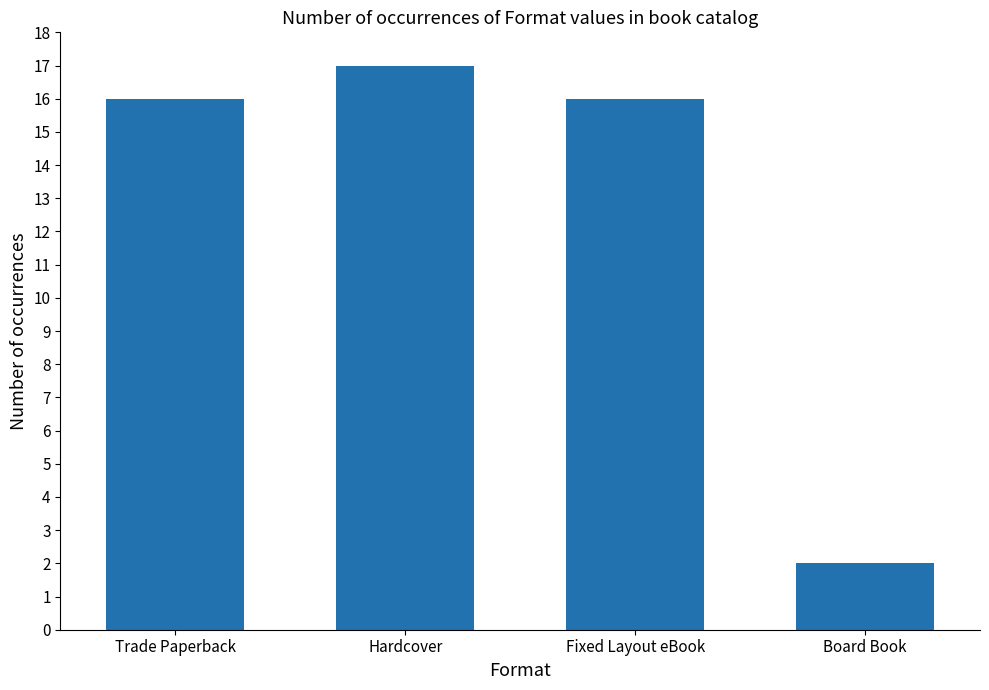

What is the value of the 1st bar from the left?

16